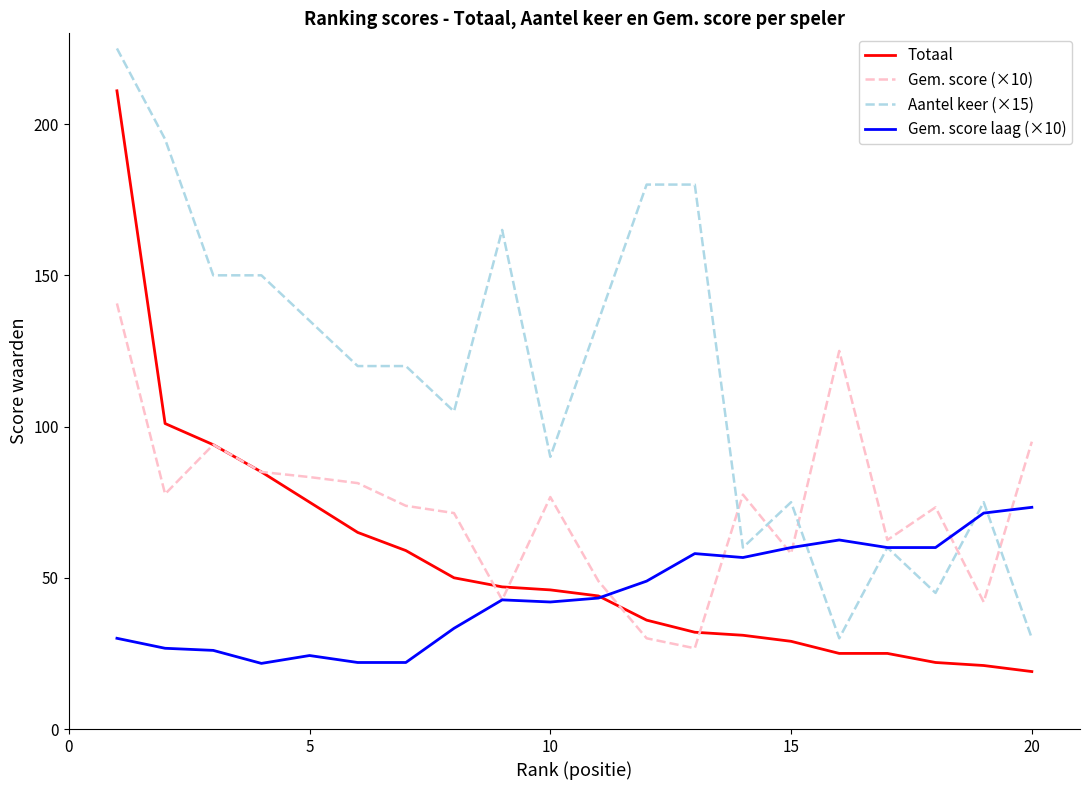

Rank the series by their average value, from highest to lowest.

Aantel keer (×15), Gem. score (×10), Totaal, Gem. score laag (×10)